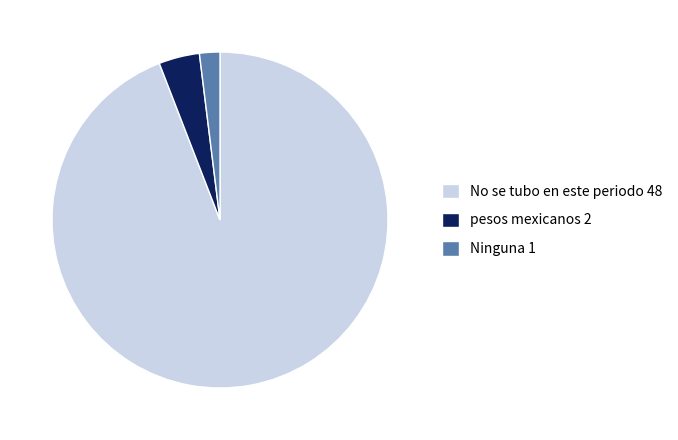

What is the largest slice in the pie chart?

No se tubo en este periodo 48